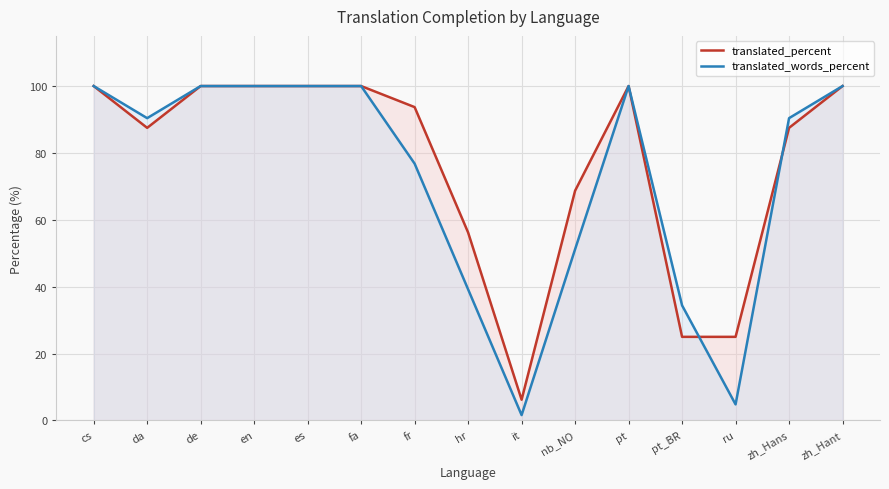

Which series changed the most between fa and pt?

translated_percent